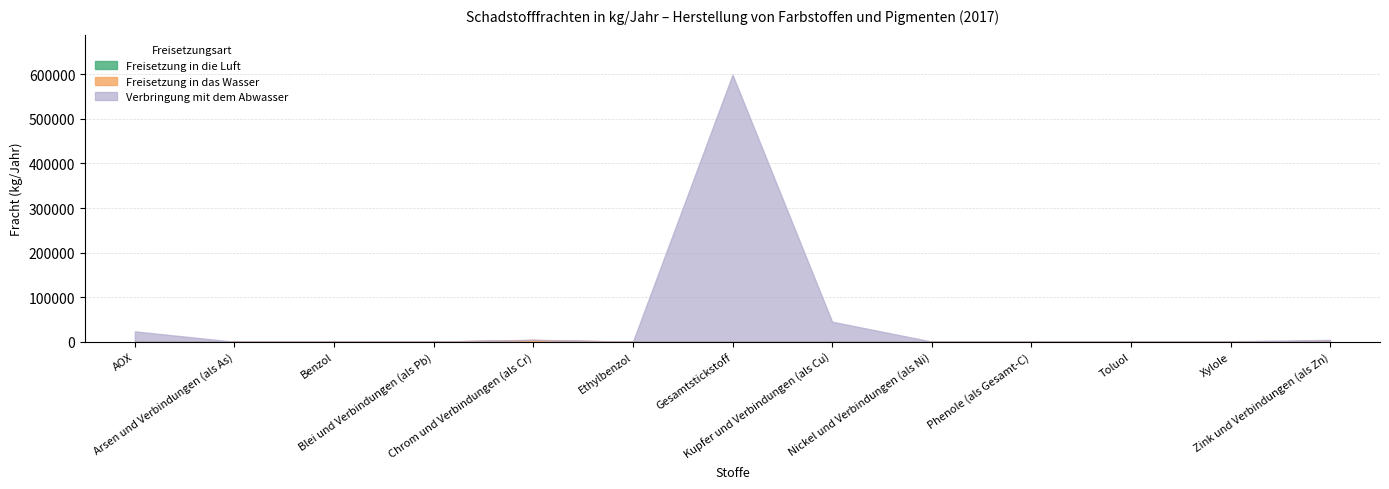

Which series has the largest total across all categories?

Verbringung mit dem Abwasser